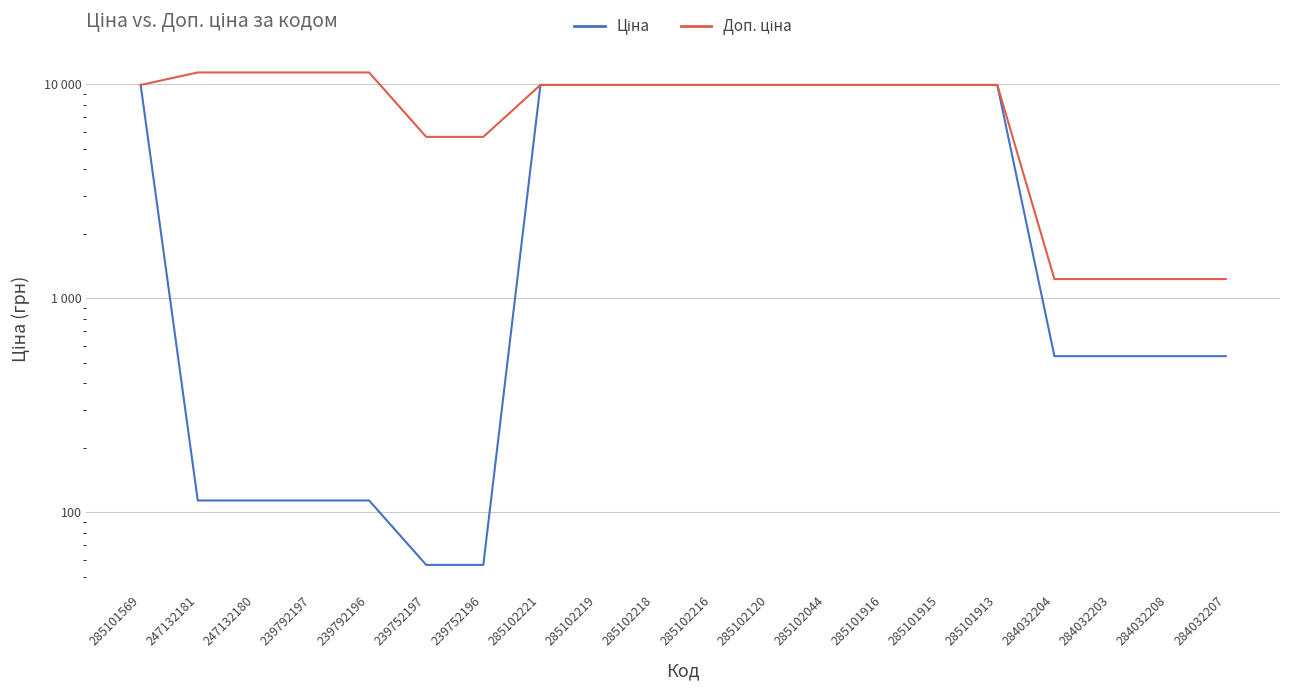

How many data points in Доп. ціна are above 9908?

14